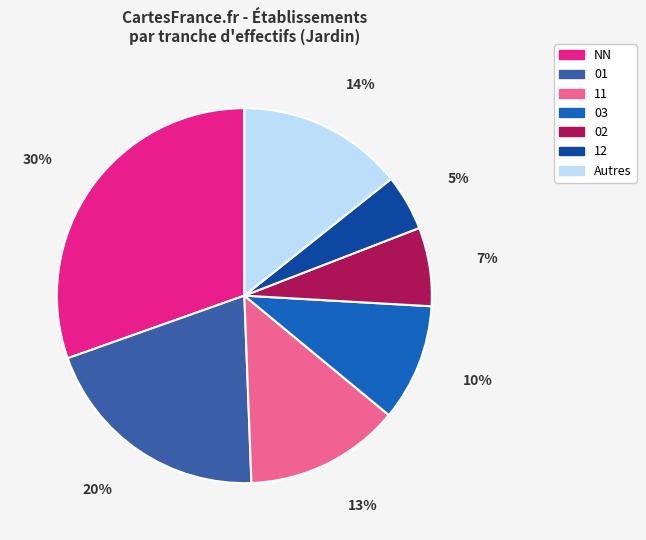

To the nearest percent, what is the average slice percentage?

14%